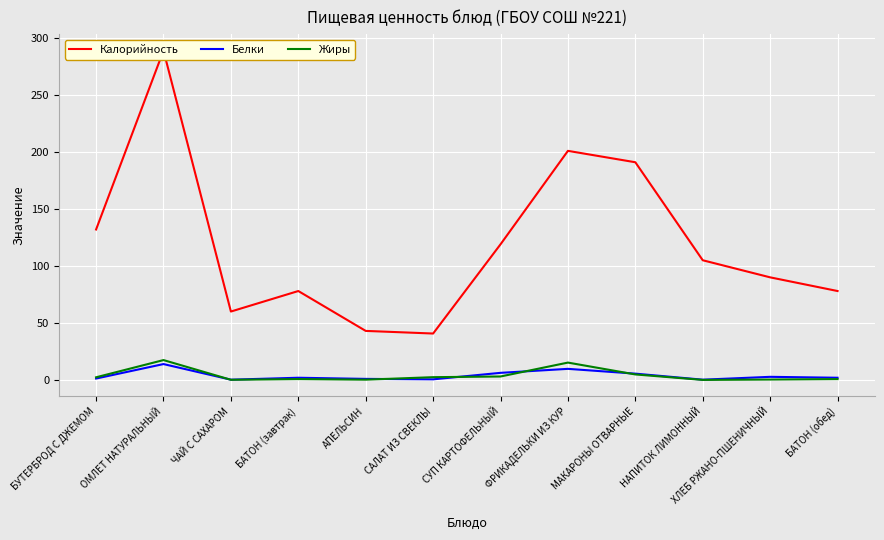

What is the total value across all series at АПЕЛЬСИН?

44.1